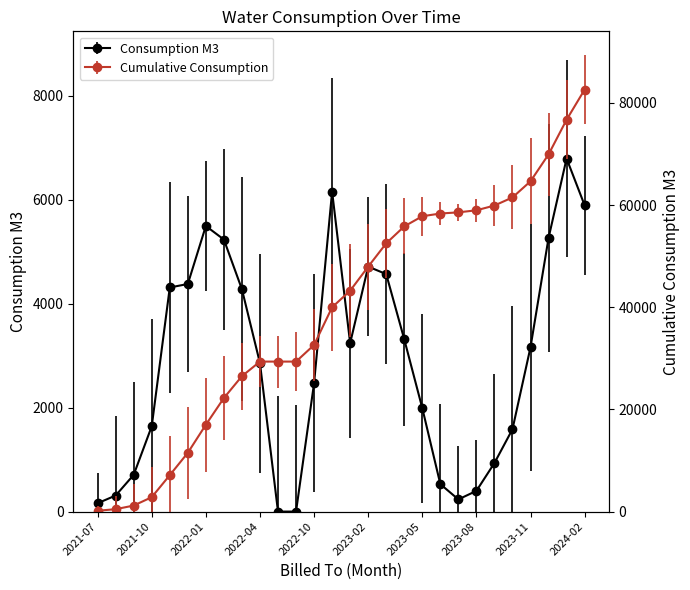

The value of Consumption M3 at 2022-03 is 4277. True or false?

True